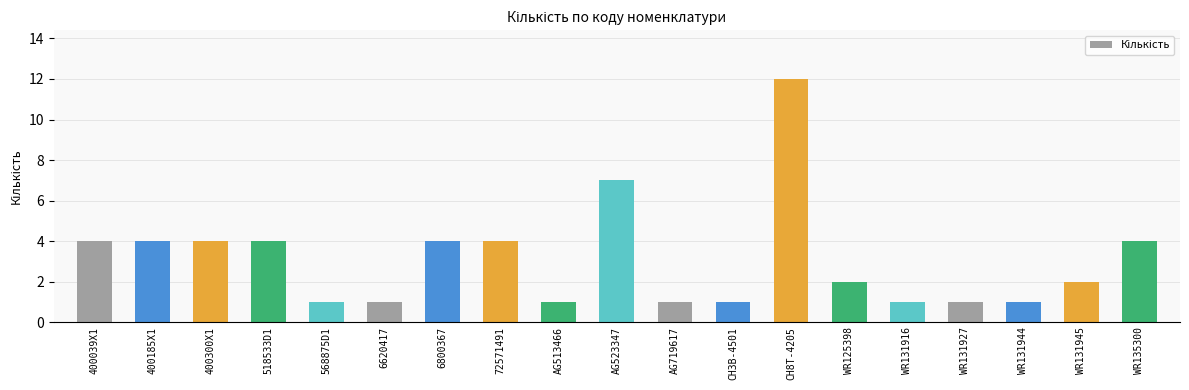

How many categories are shown in the chart?

19